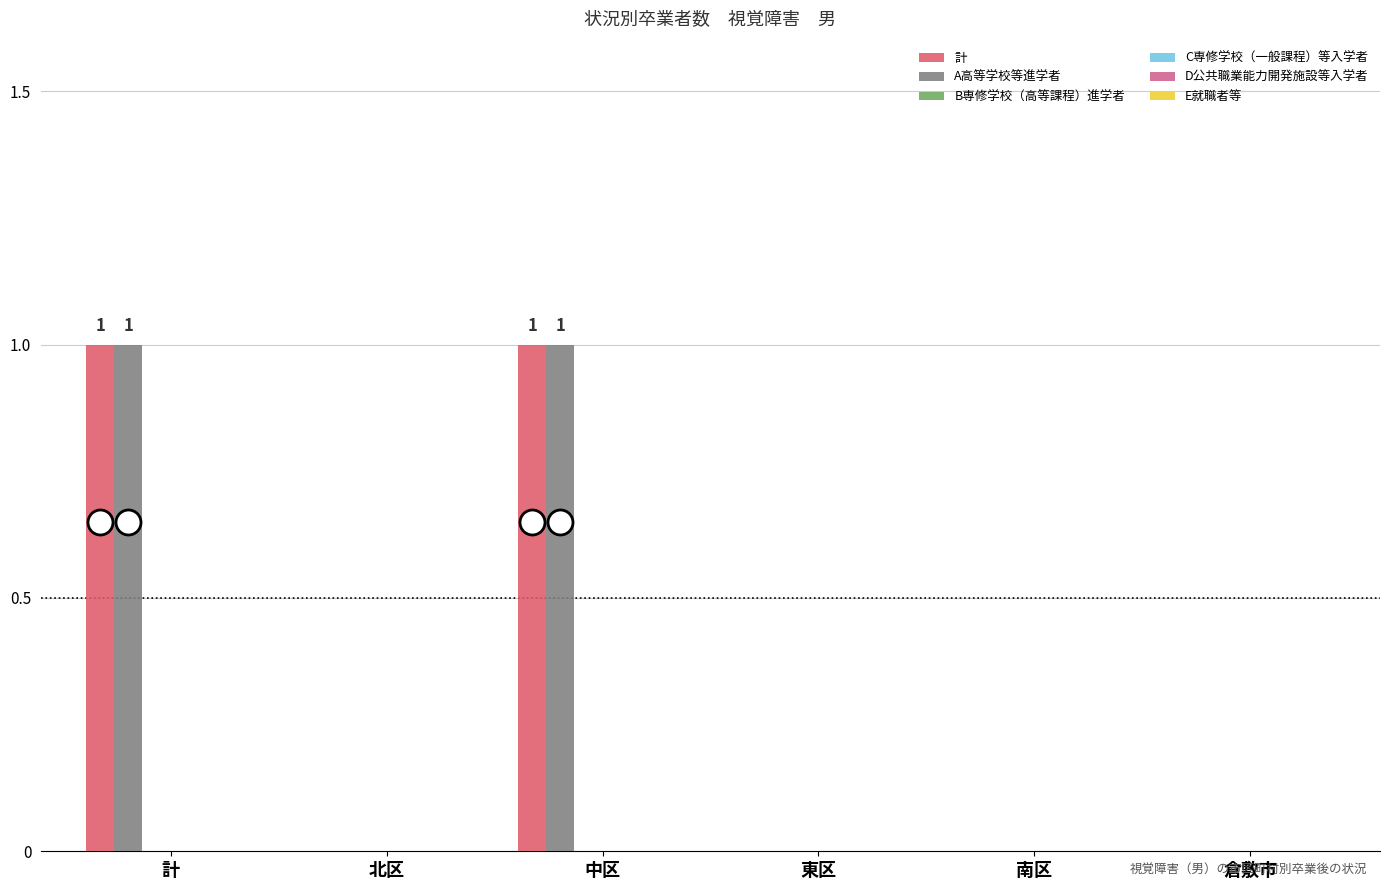

Which category has the highest value across all series?

計